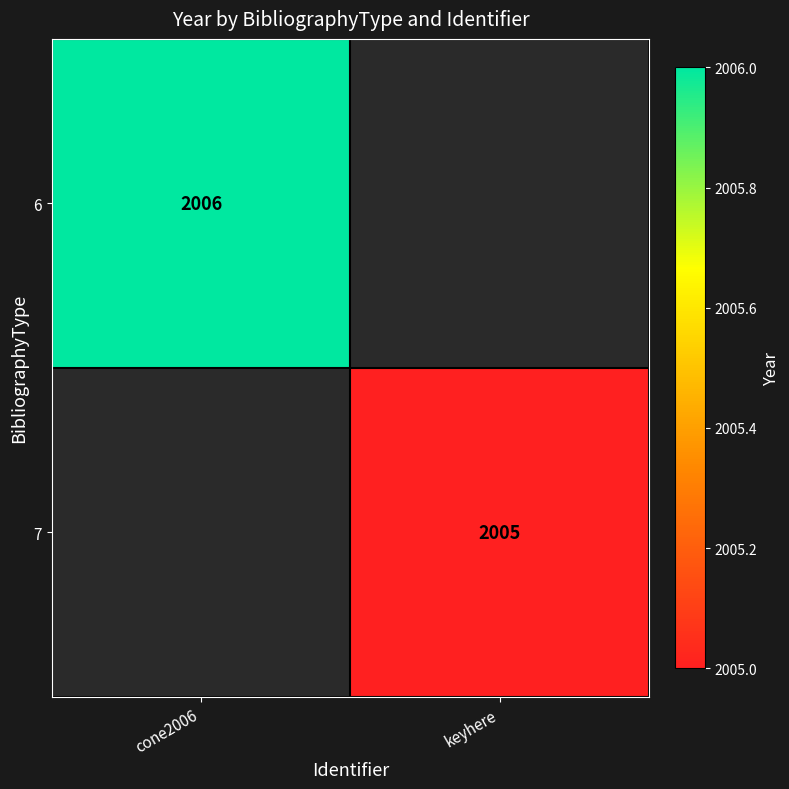

Is it true that 6 equals 607 at cone2006?

False